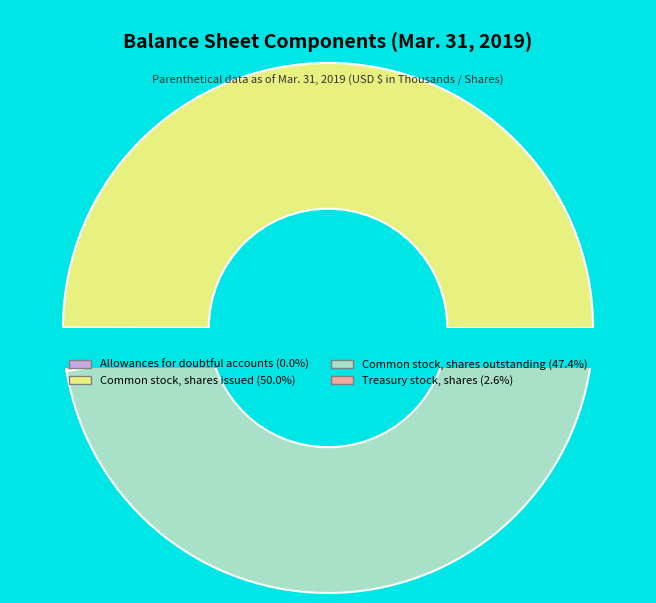

What is the change in value from Allowances for doubtful accounts to Common stock, shares issued?

+37604017